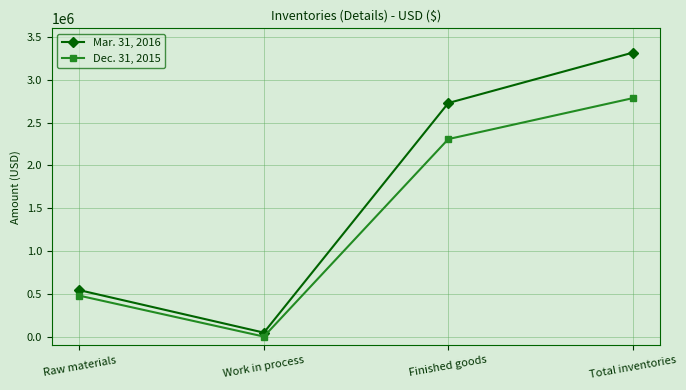

Count the number of data series in this chart.

2